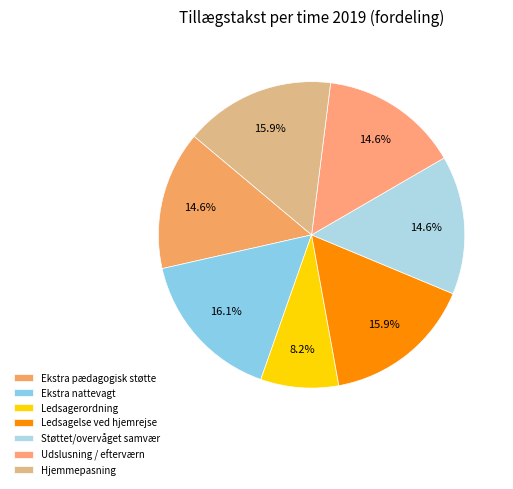

Rank the categories by value from highest to lowest.

Ekstra nattevagt, Ledsagelse ved hjemrejse, Hjemmepasning, Ekstra pædagogisk støtte, Støttet/overvåget samvær, Udslusning / efterværn, Ledsagerordning